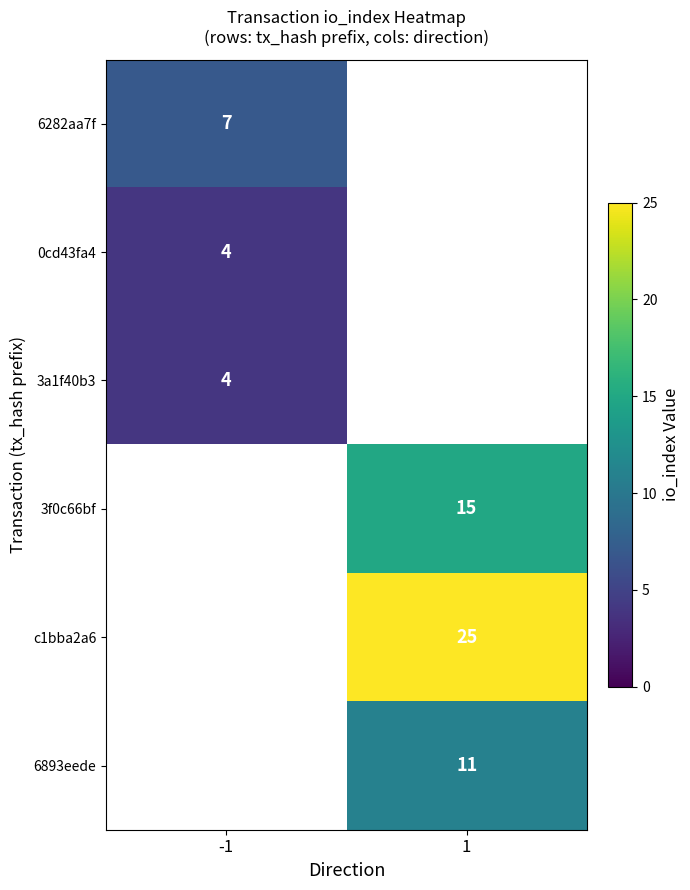

Is it true that 6893eede equals 3.2 at 1?

False